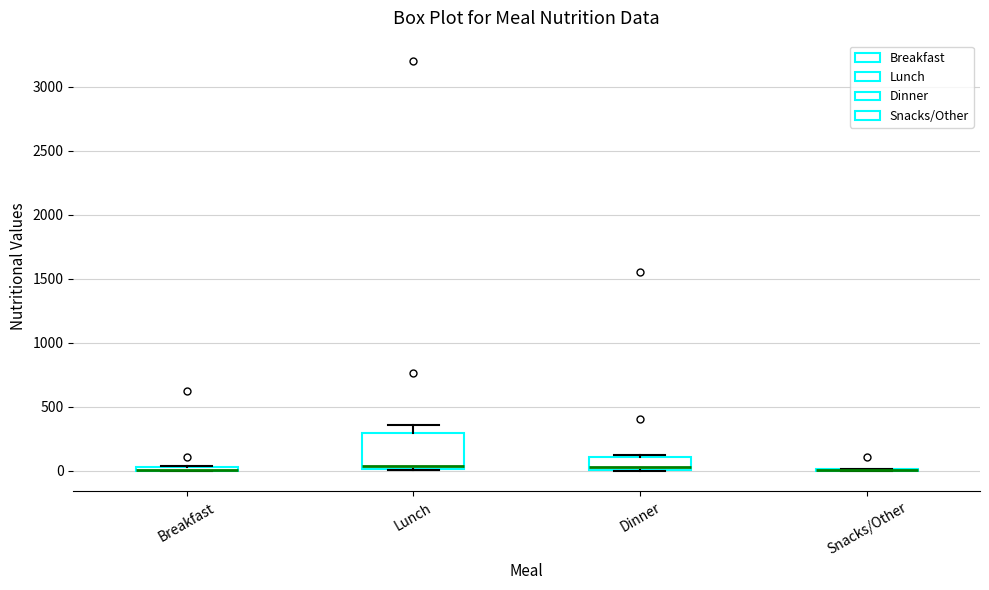

Comparing the boxes themselves (not the whiskers), which one is the tallest?

Lunch